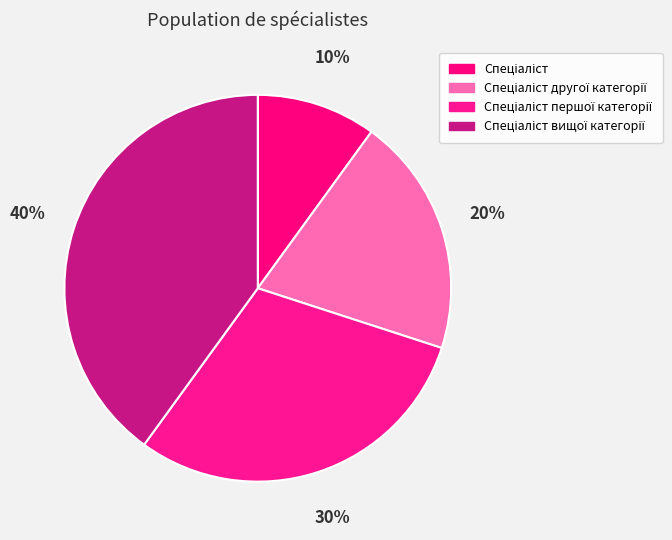

How many slices are in this pie chart?

4